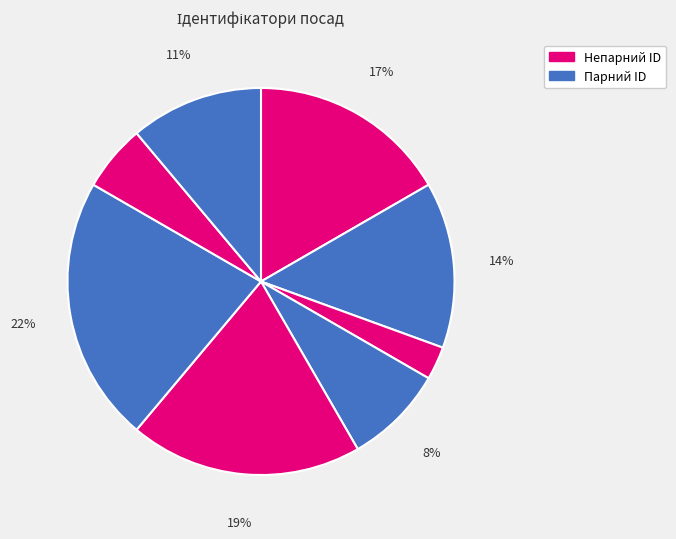

Count the number of slices in the pie.

8